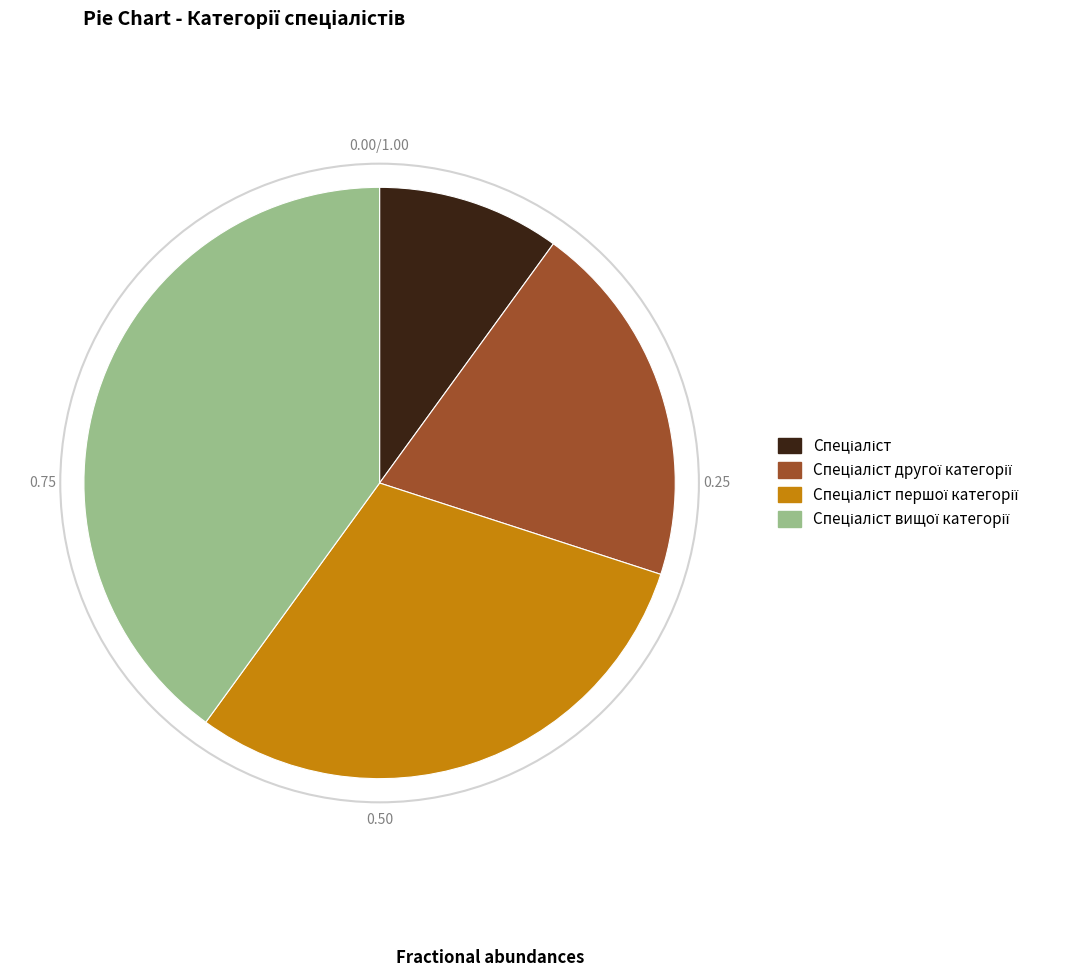

Does any single category account for the majority?

No